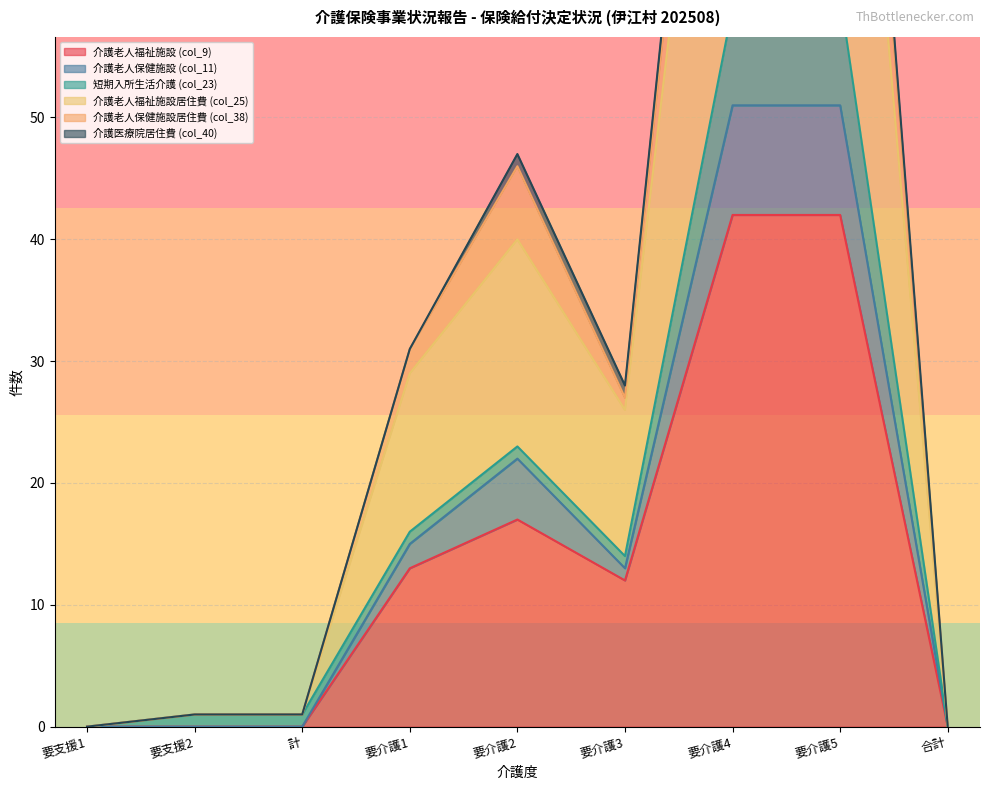

The value of 介護老人福祉施設 (col_9) at 要介護3 is 12. True or false?

True